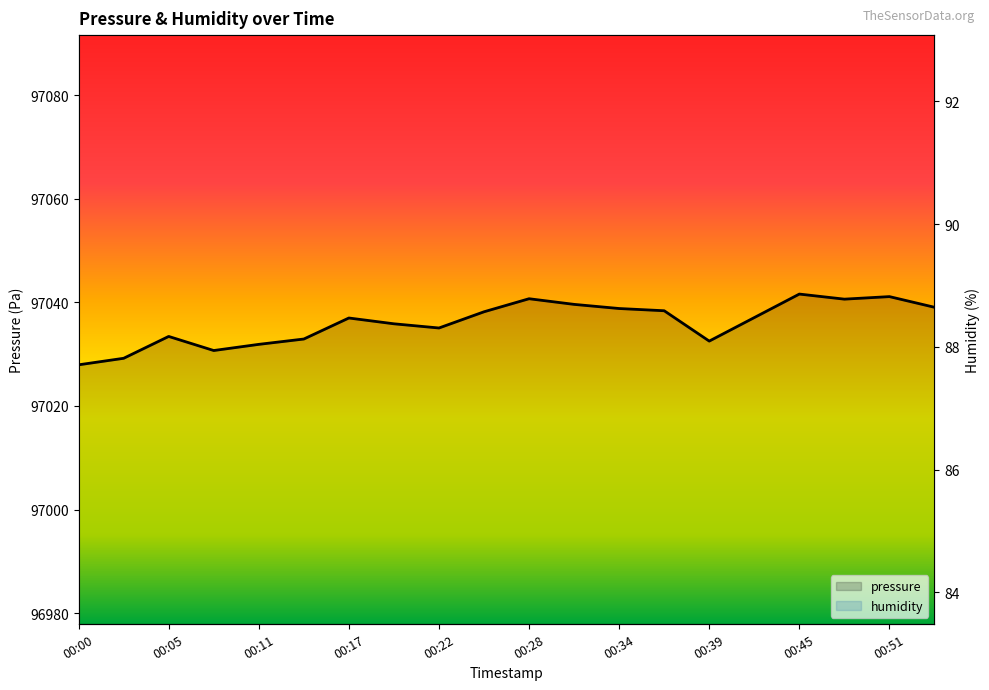

What is the minimum value shown in the chart?

85.5